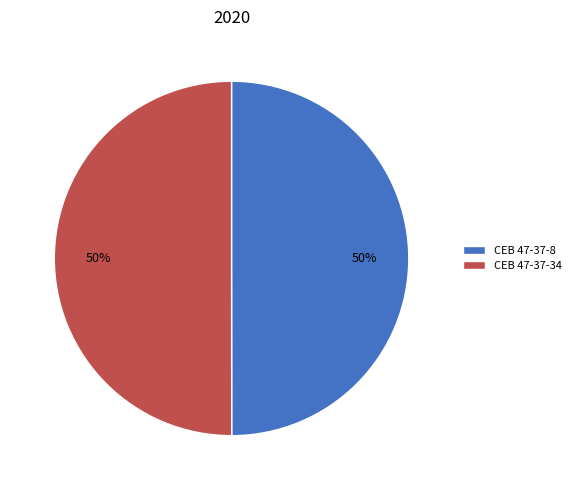

To the nearest percent, what percentage of the pie is CEB 47-37-34?

50%